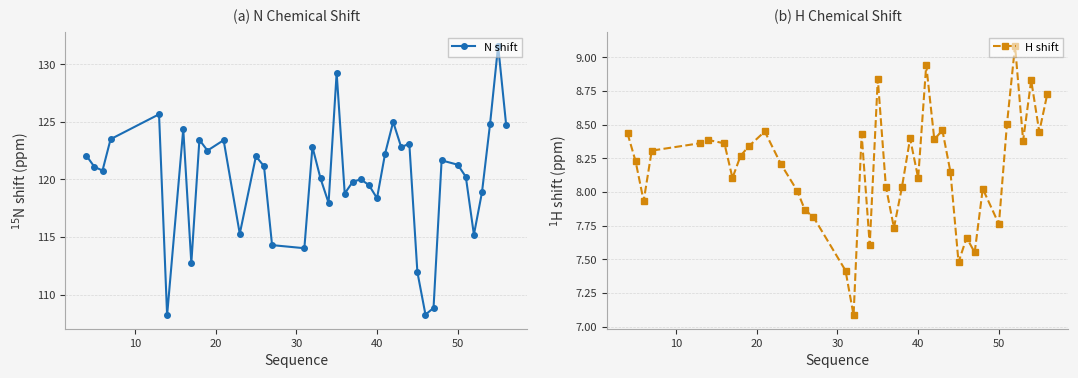

What is the lowest value of the N shift series?

108.2